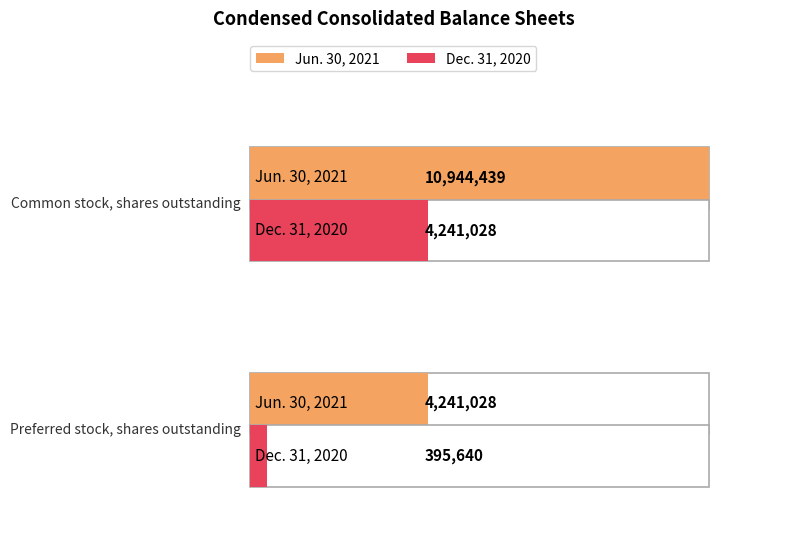

List the series in order of their overall mean, lowest first.

Dec. 31, 2020, Jun. 30, 2021